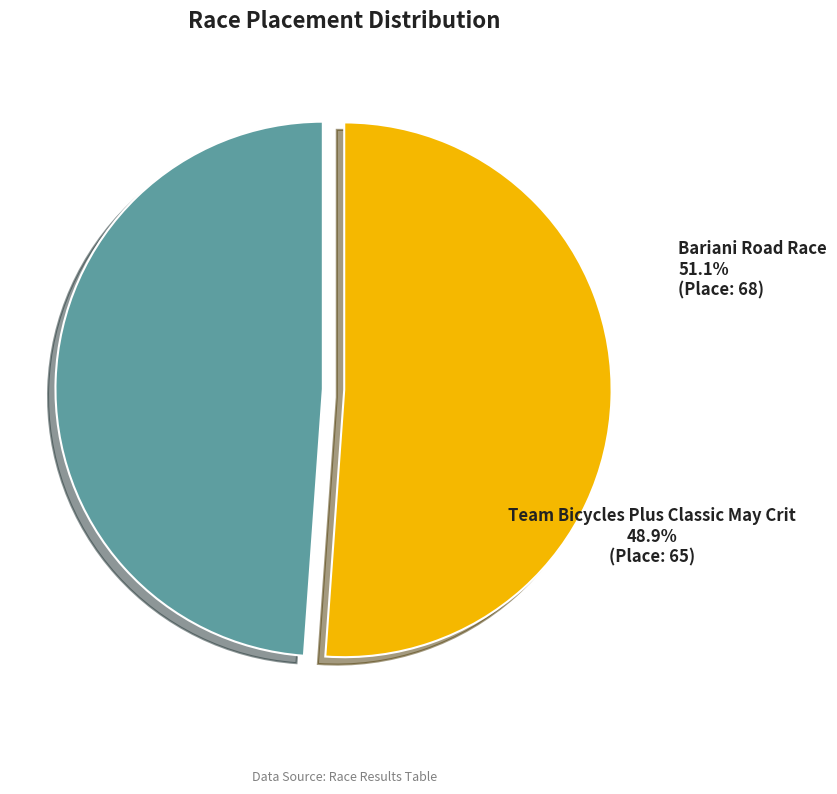

How much of the chart is everything except Team Bicycles Plus Classic May Crit?

51.1%